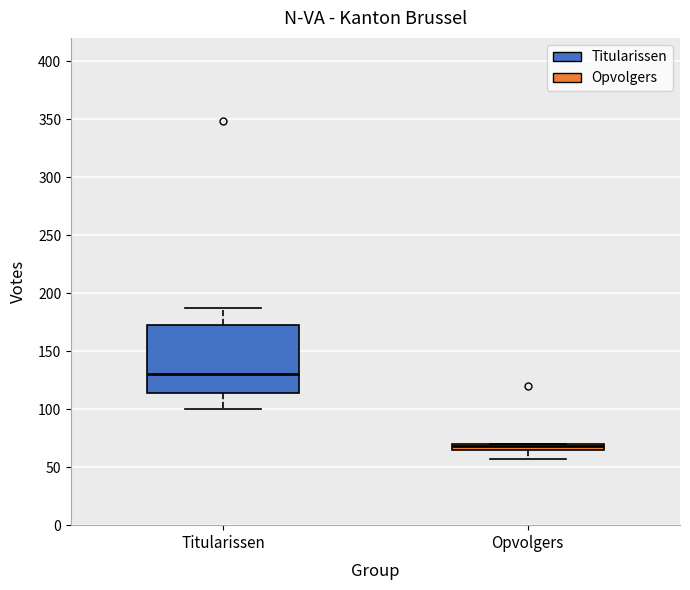

Which box is the tallest, from its lower edge to its upper edge?

Titularissen